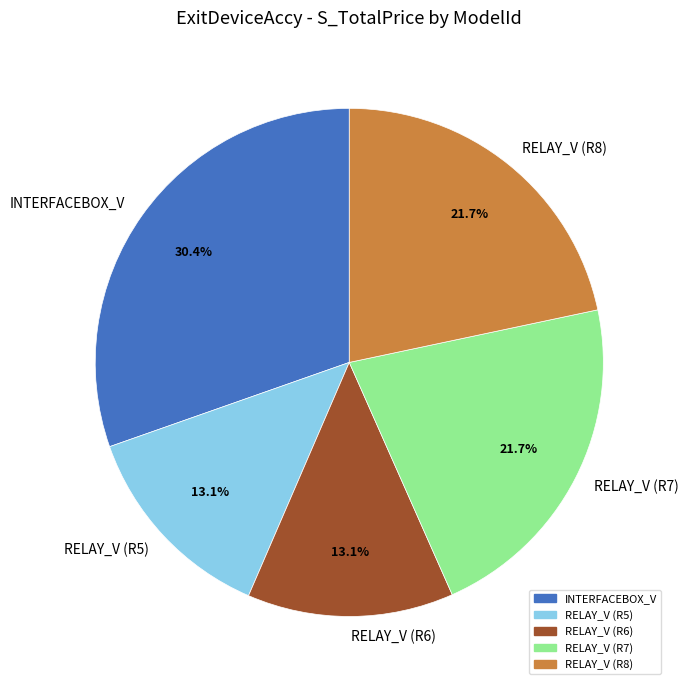

Does RELAY_V (R8) account for over 50% of the chart?

No